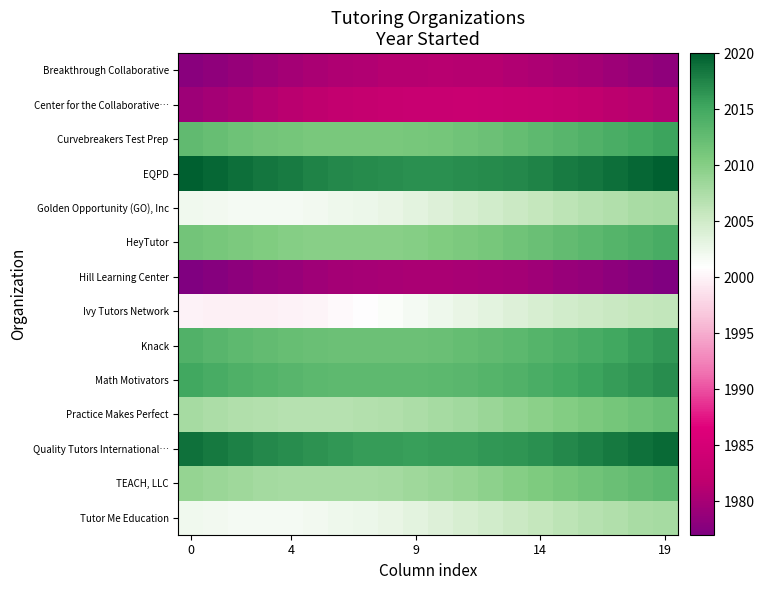

Which series has the widest spread of values?

Ivy Tutors Network